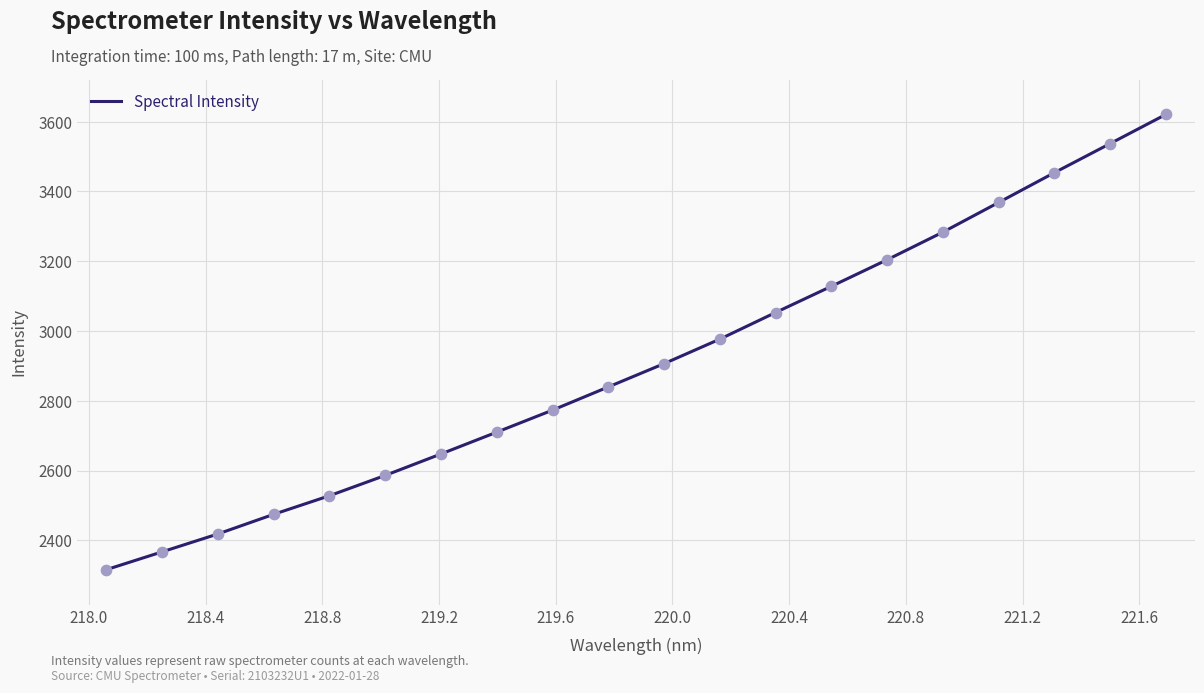

What is the greatest value displayed?

3620.7